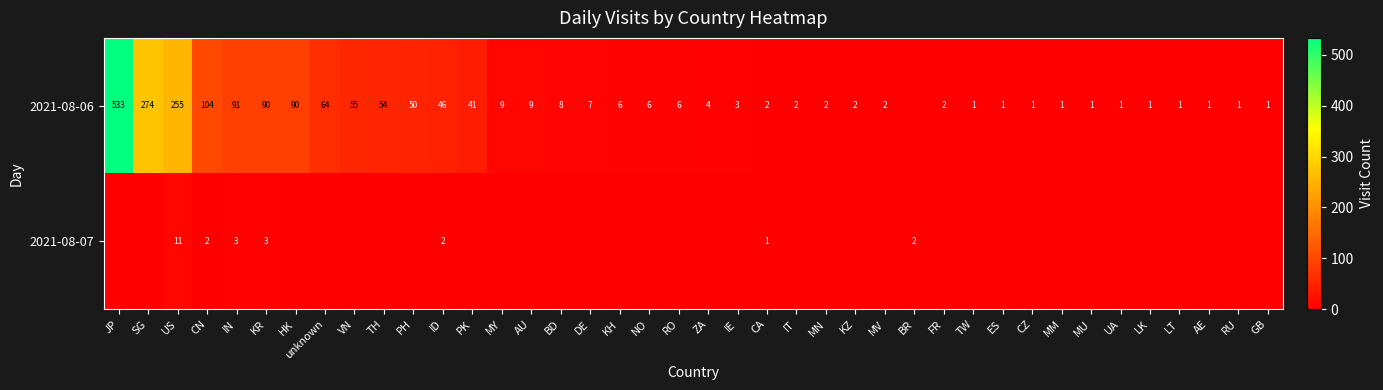

Is it true that 2021-08-06 equals 2 at LK?

False